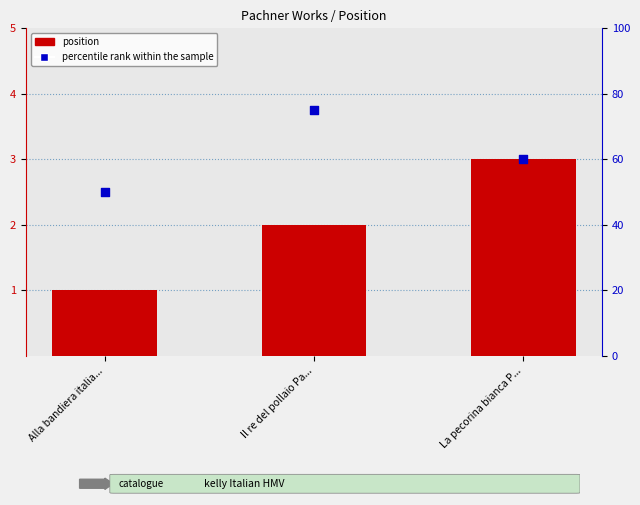

At which category is the sum across all series the highest?

Il re del pollaio Pa...